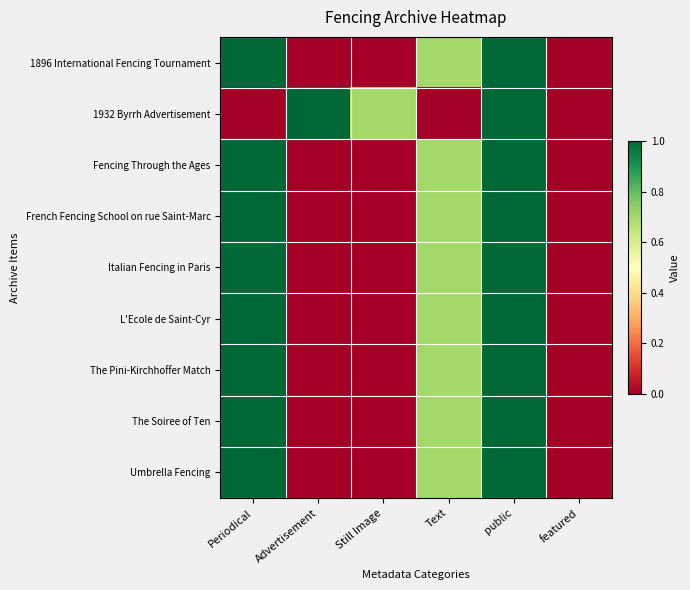

What is the greatest value displayed?

1.0